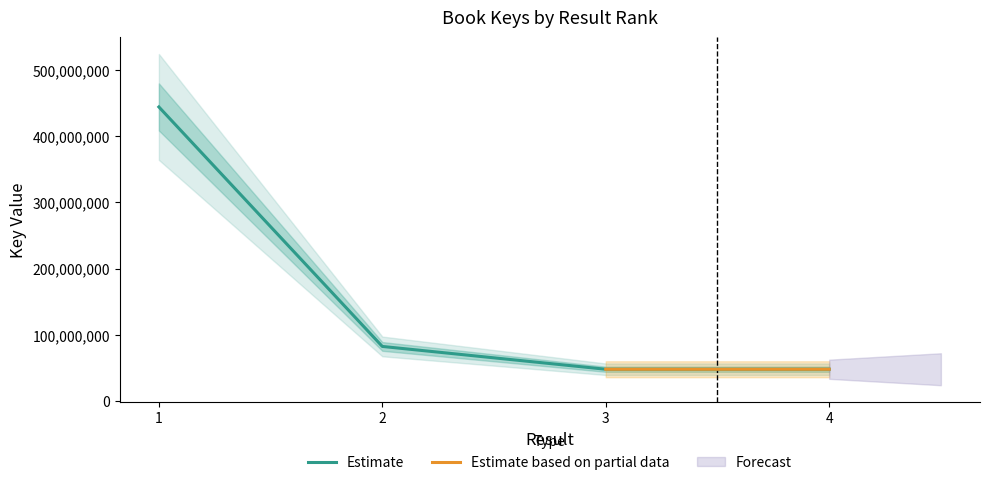

True or false: the data shows 108863972 at 2.

False